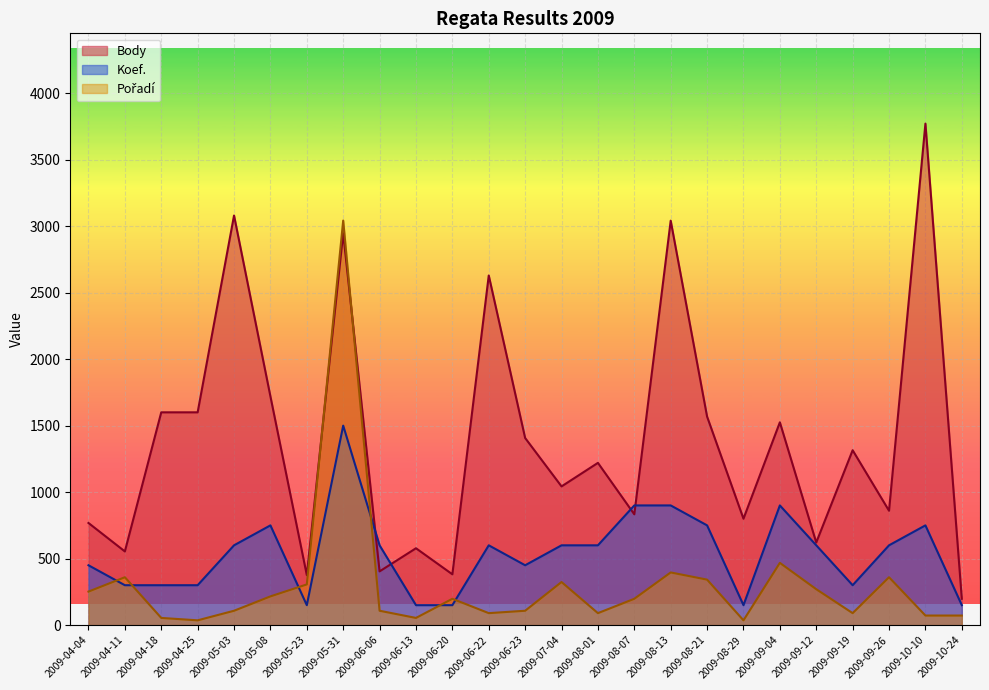

What is the value of the Body point at the 6th from the left?

1720